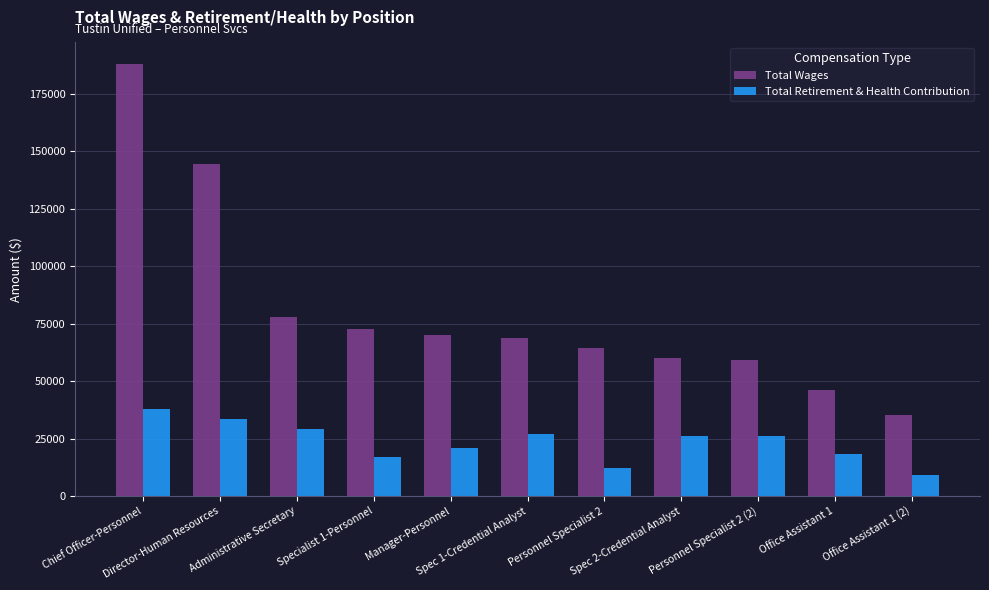

What is the label of the 2nd bar from the right?

Office Assistant 1